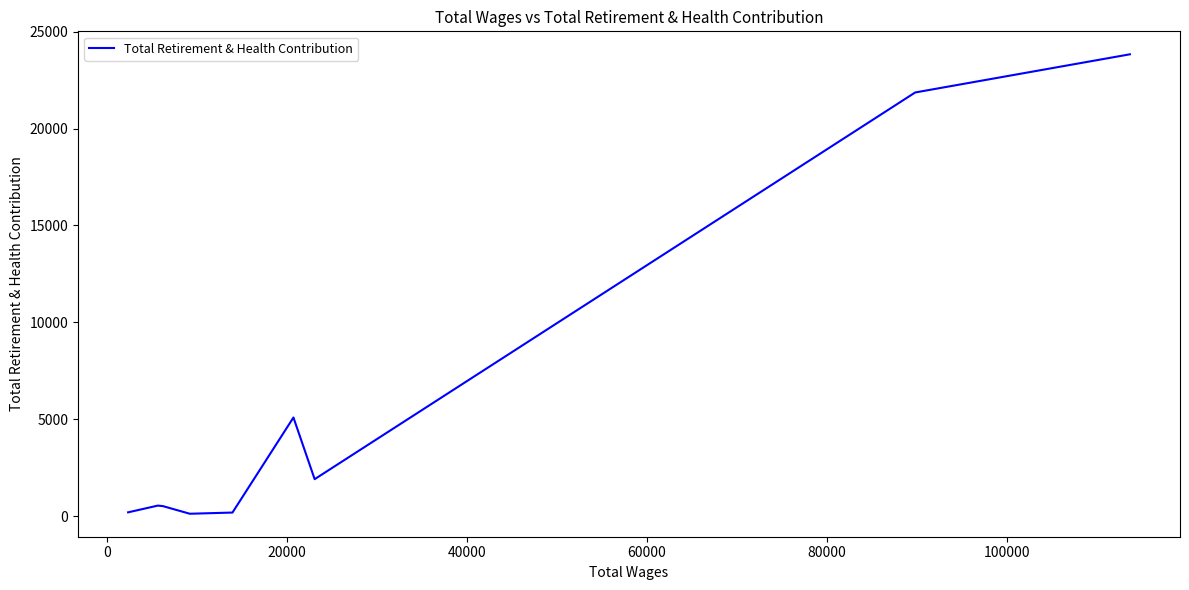

What is the maximum value shown in the chart?

23829